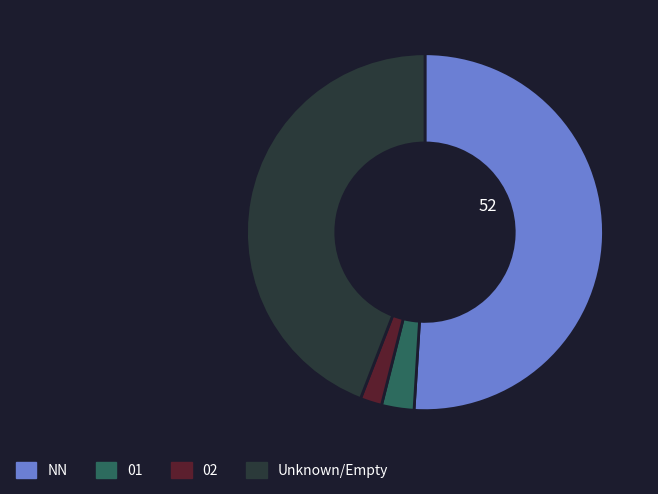

Does any single category account for the majority?

Yes